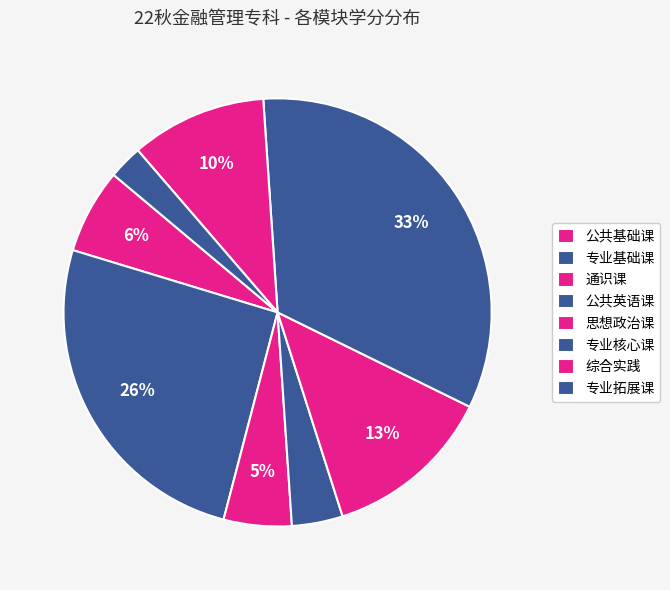

How many slices are in this pie chart?

8